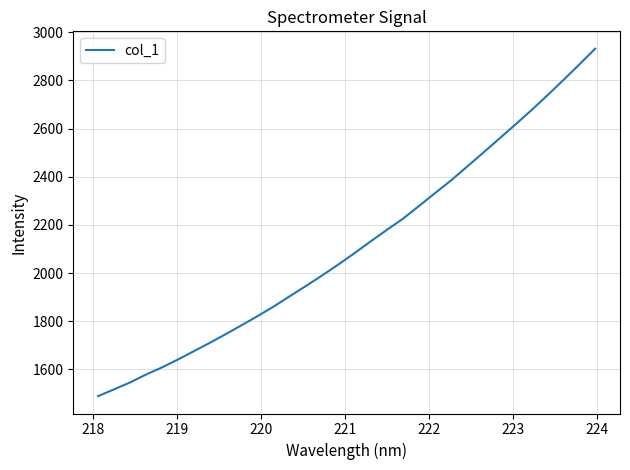

What is the maximum value shown in the chart?

2931.6